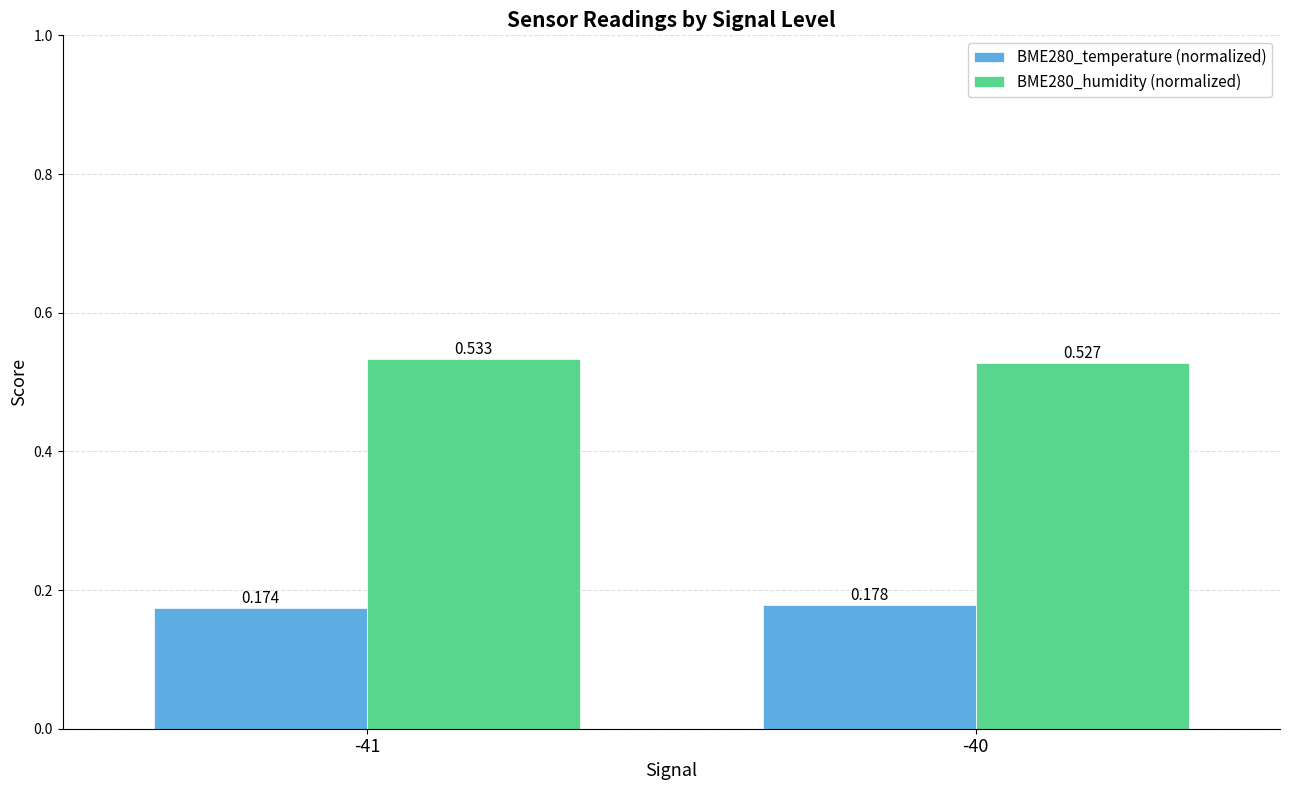

List the series in order of their peak value, highest first.

BME280_humidity (normalized), BME280_temperature (normalized)